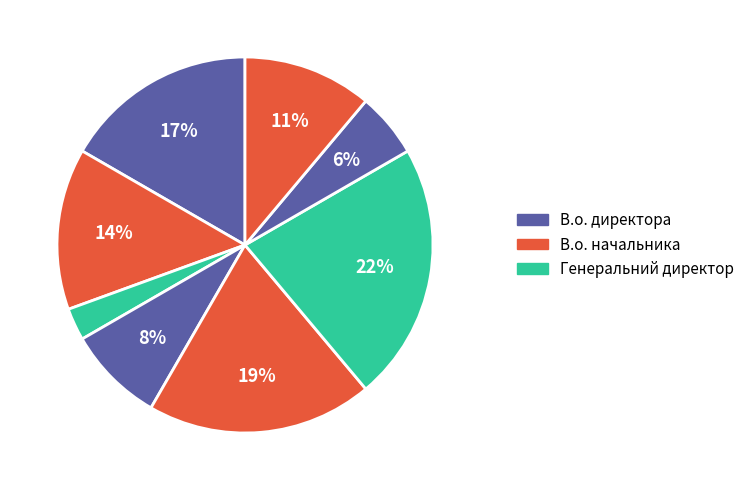

Count the number of slices in the pie.

8